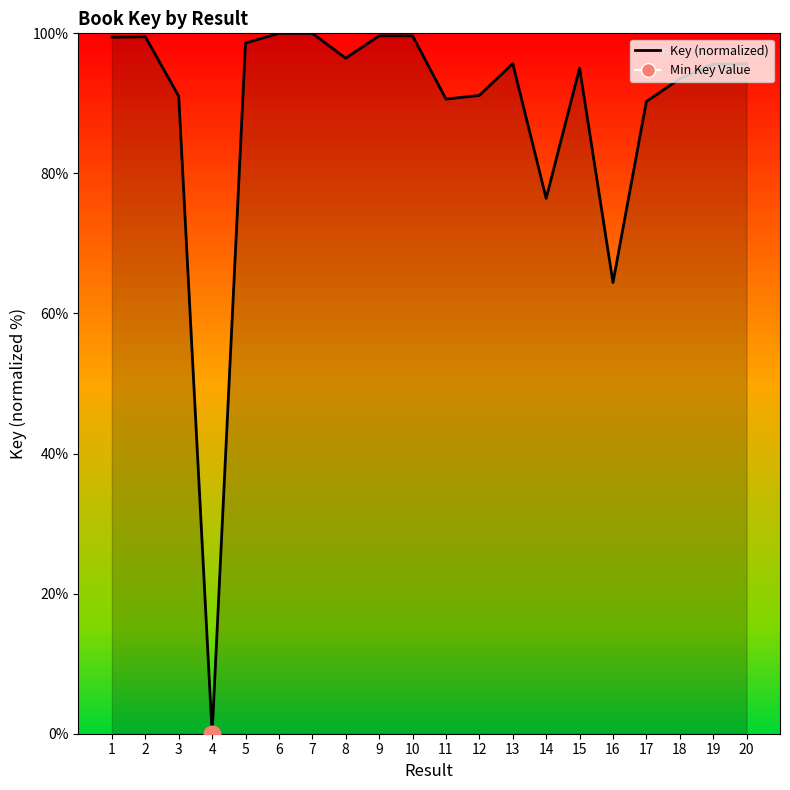

Where is the first local minimum?

4